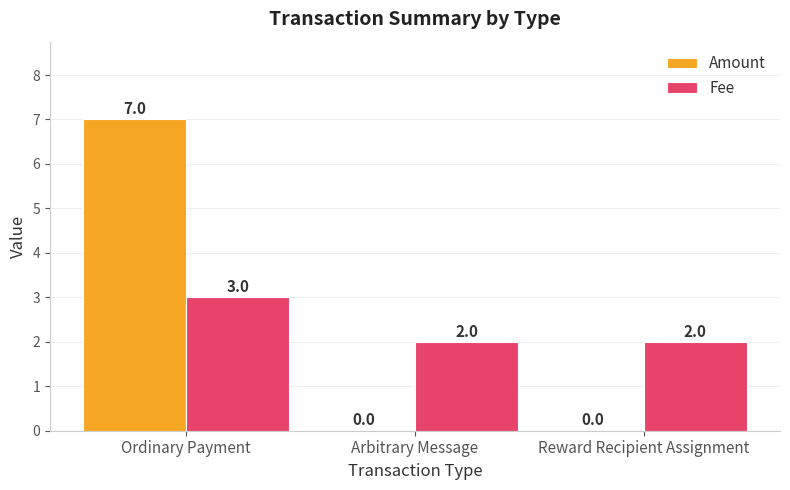

What is the sum of the Fee values at Ordinary Payment and Arbitrary Message?

5